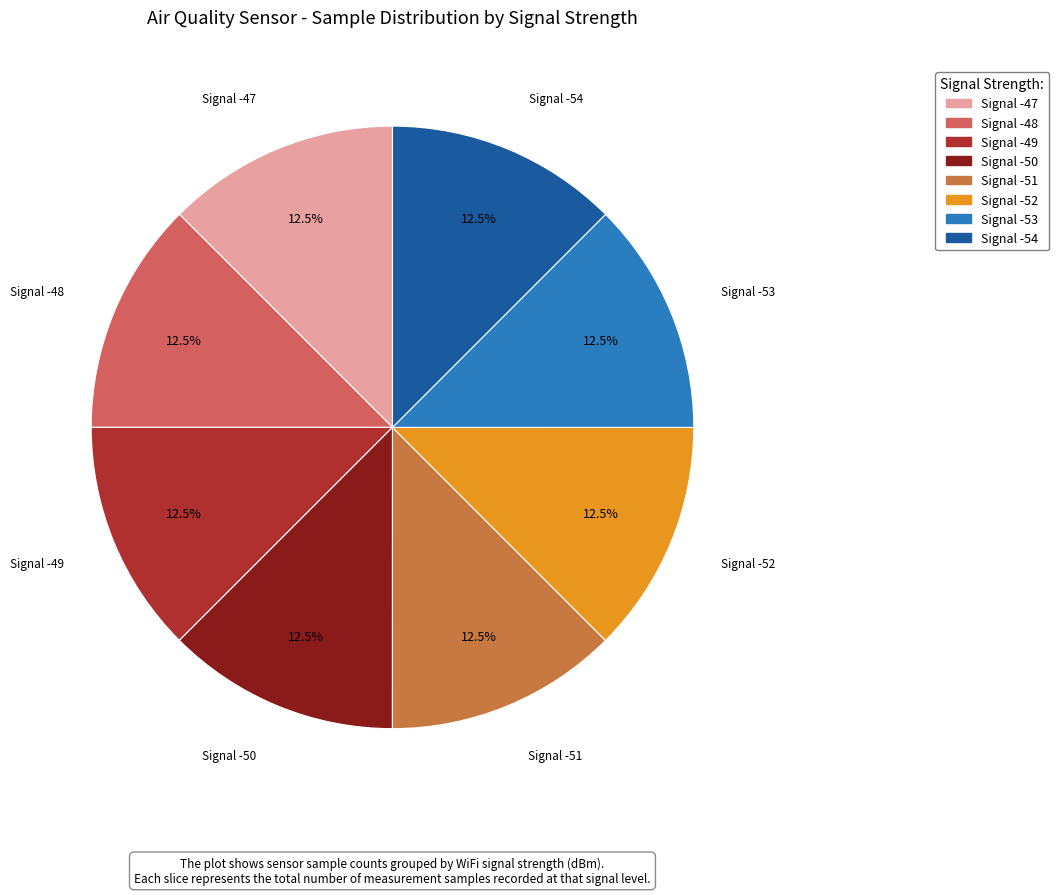

Is there a majority slice in this chart?

No